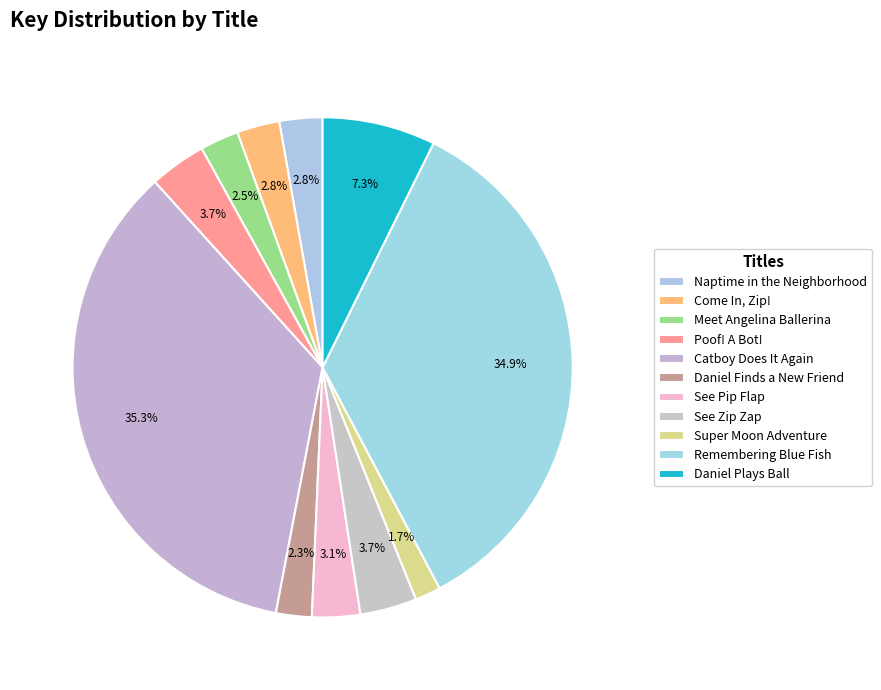

Which slice is the smallest?

Super Moon Adventure